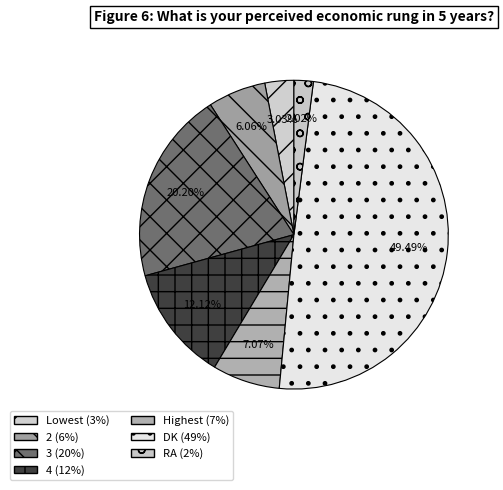

Does Lowest represent more than half of the total?

No